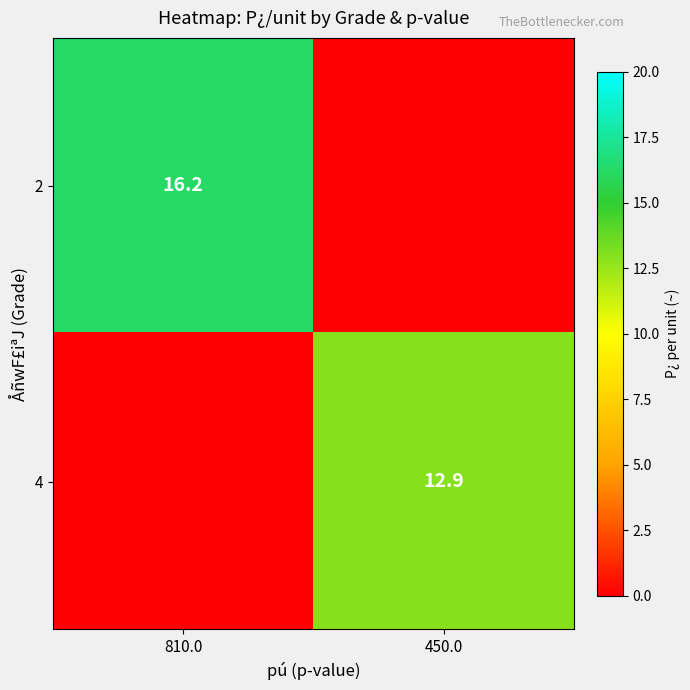

Is the value of 4 at 450.0 greater than the value of 2 at 810.0?

No